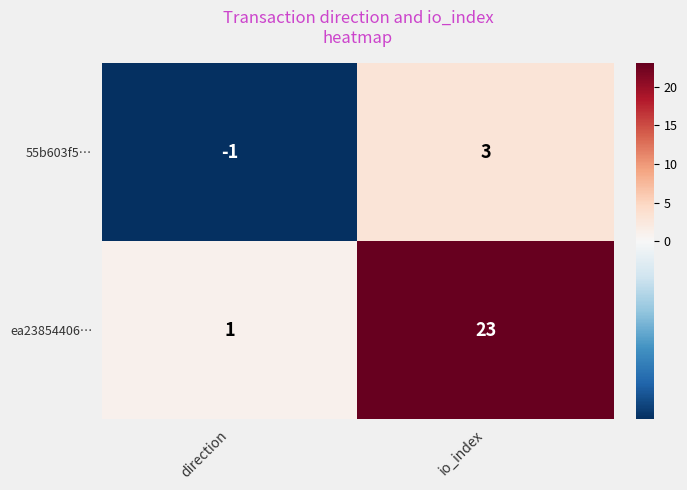

True or false: ea23854406… has a value of 23 at io_index.

True